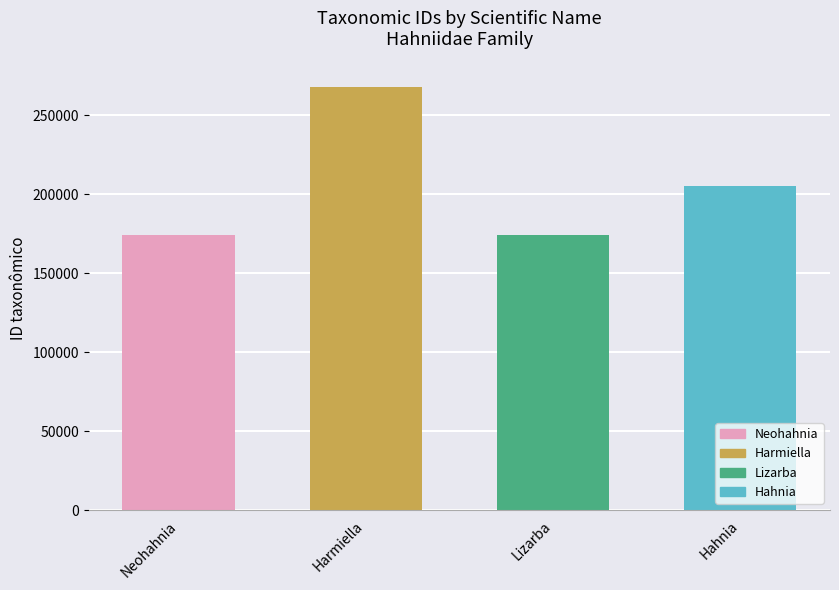

What is the value of the 1st bar from the left?

174253